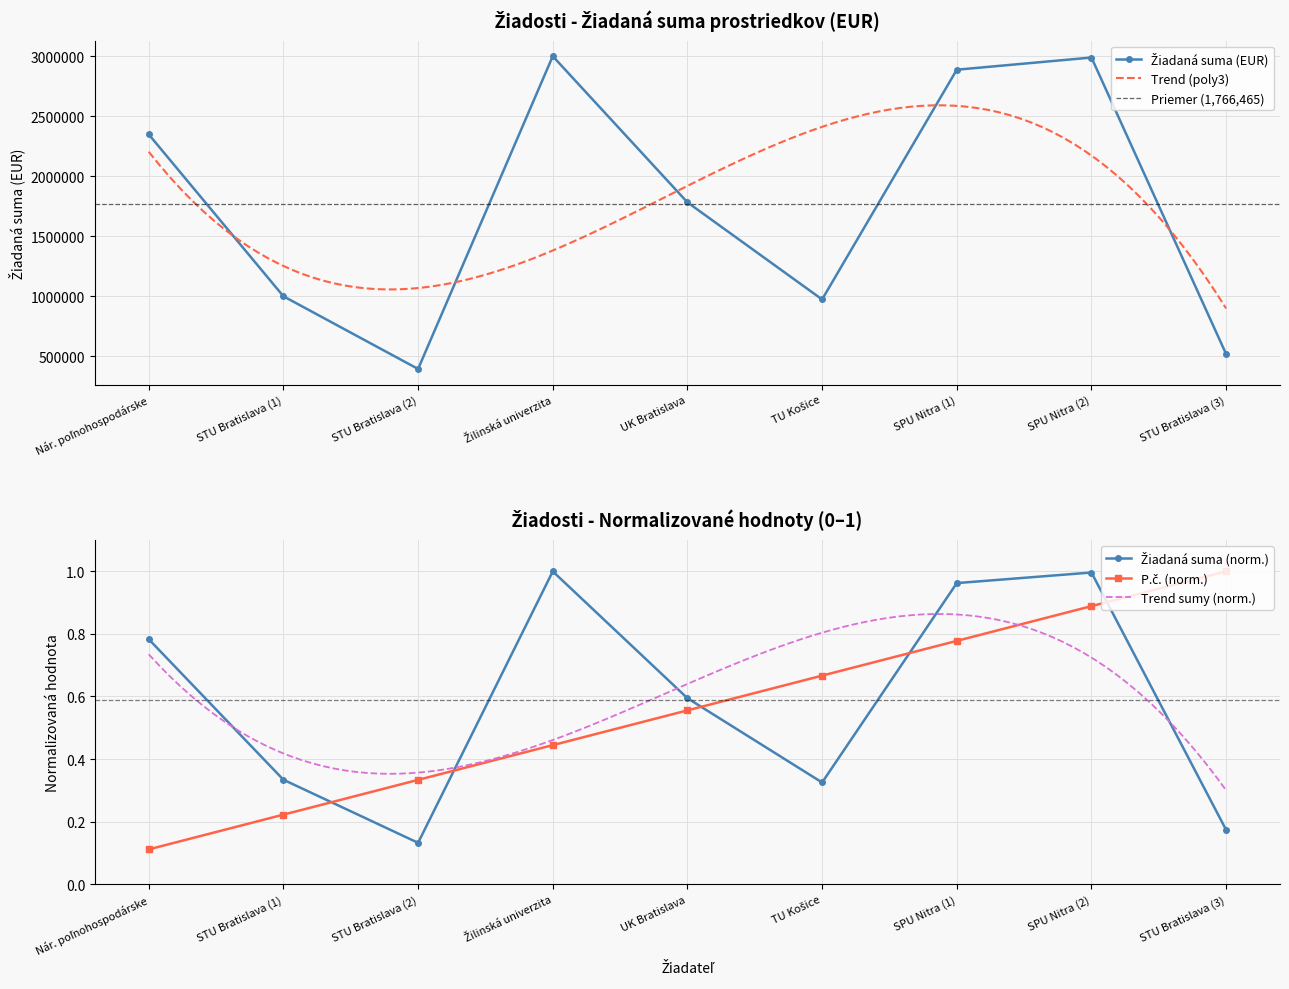

True or false: Žiadaná suma (EUR) has a value of 649815.4 at 6.

False